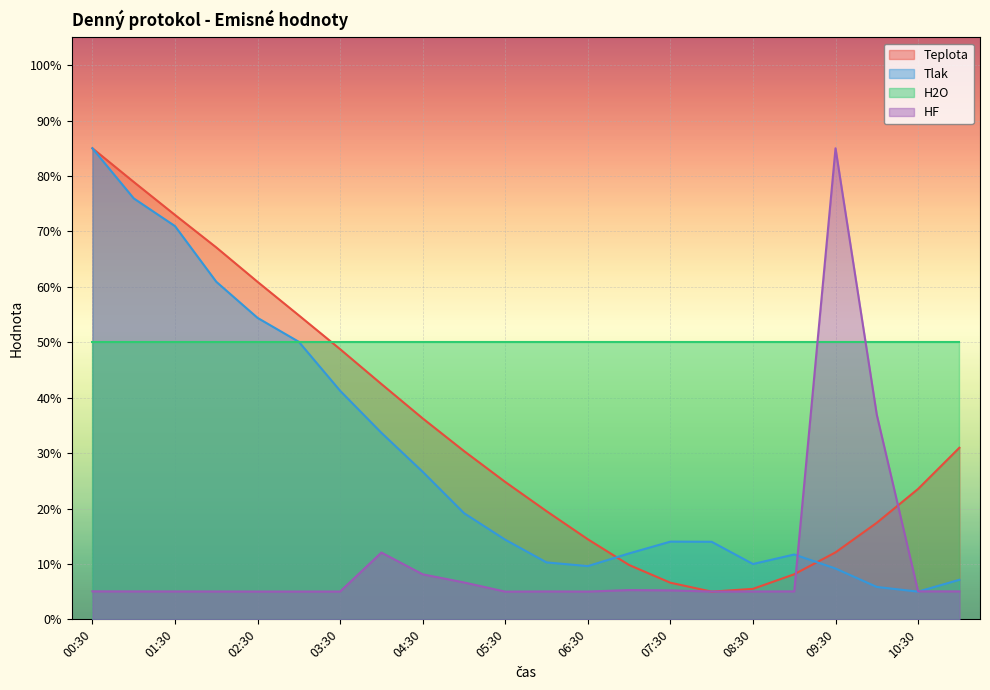

What is the sum of all Teplota values?

755.4